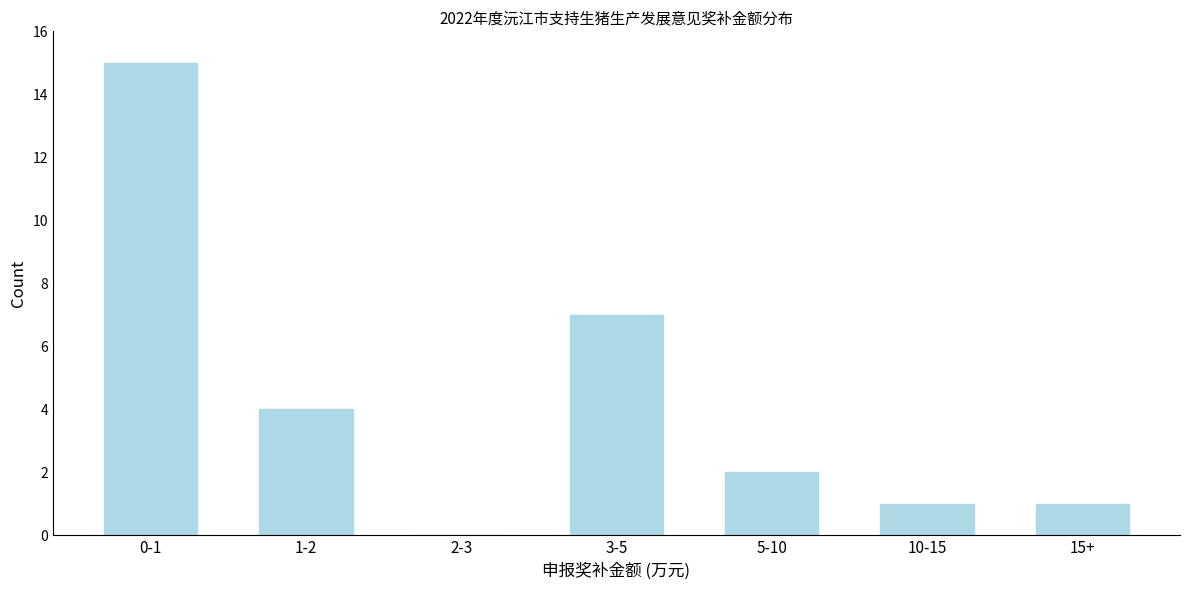

Reading right to left, list all the values displayed in this chart.

15+=1	10-15=1	5-10=2	3-5=7	2-3=0	1-2=4	0-1=15